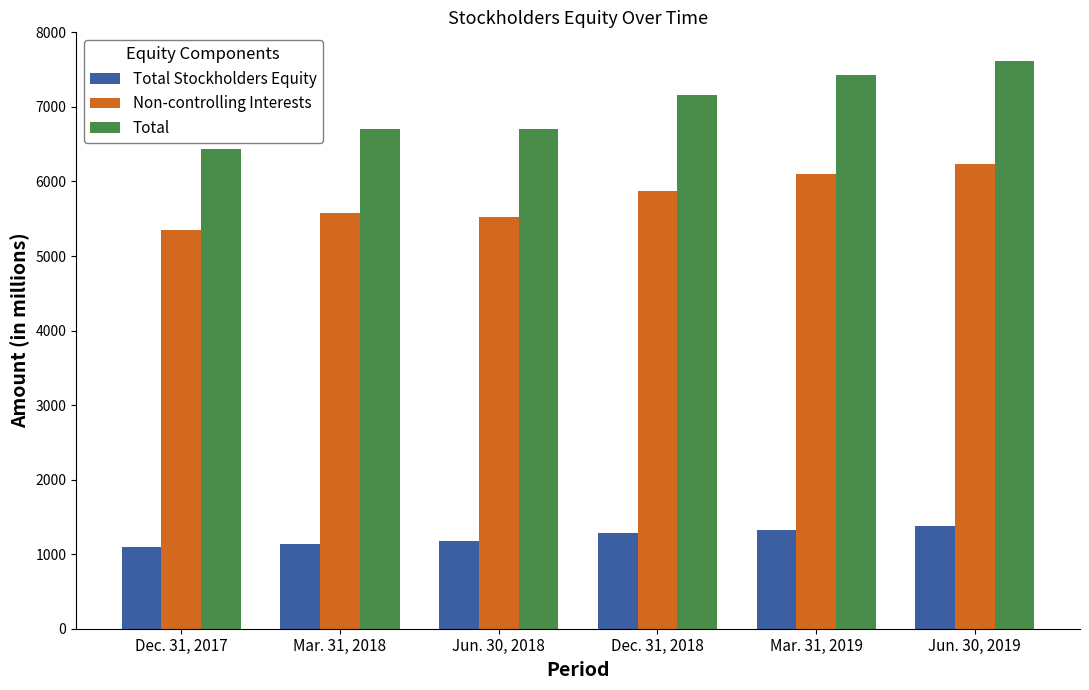

How many series are shown in this chart?

3